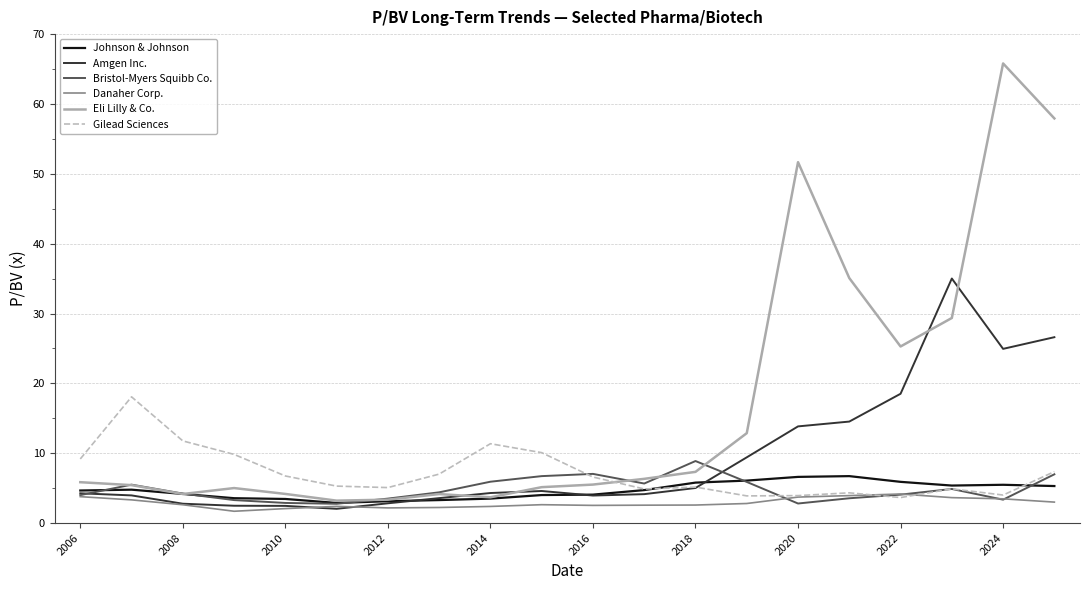

What is the smallest value displayed?

1.7